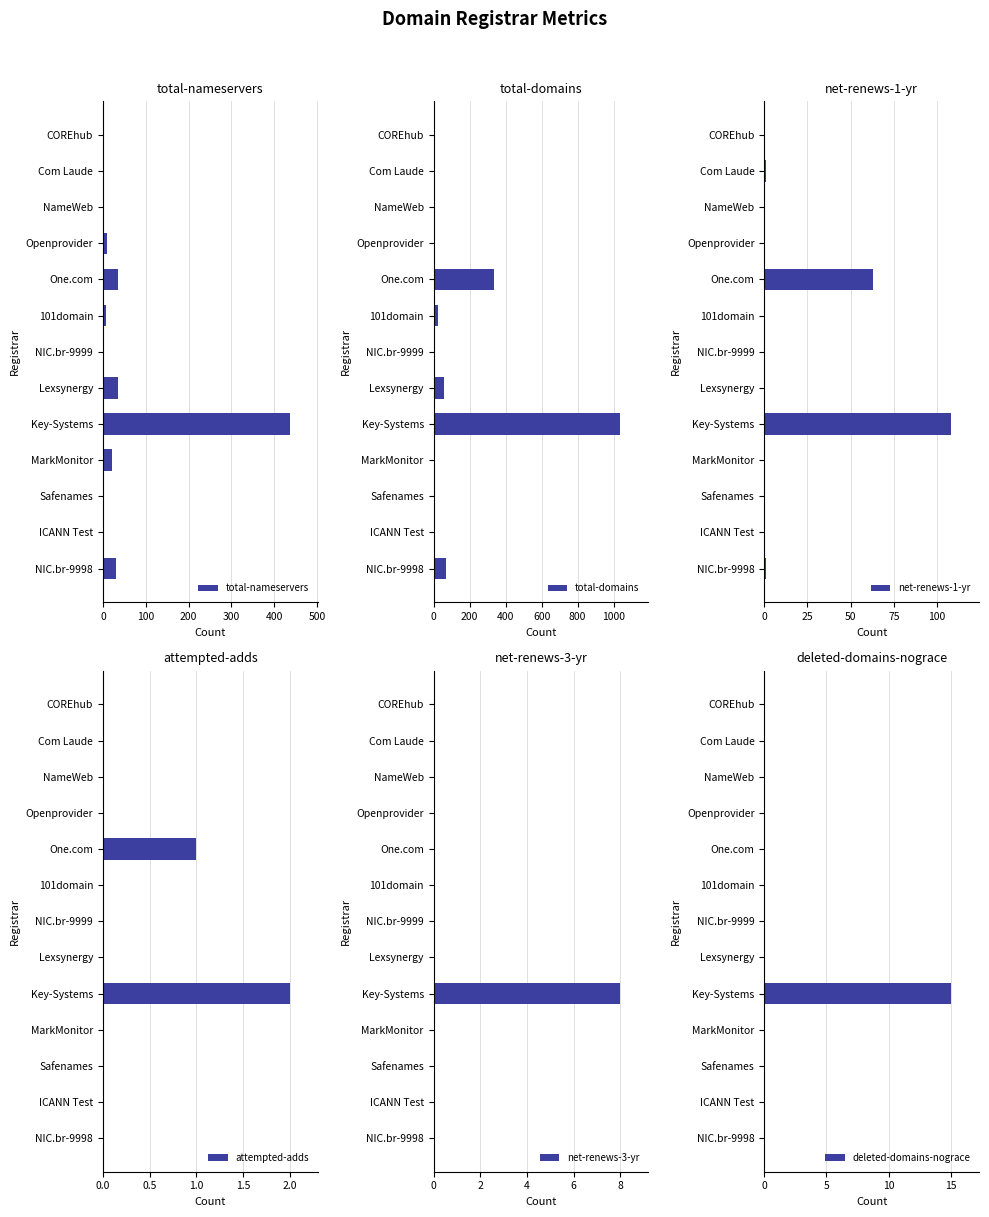

How many net-renews-3-yr values are between 0 and 1?

12